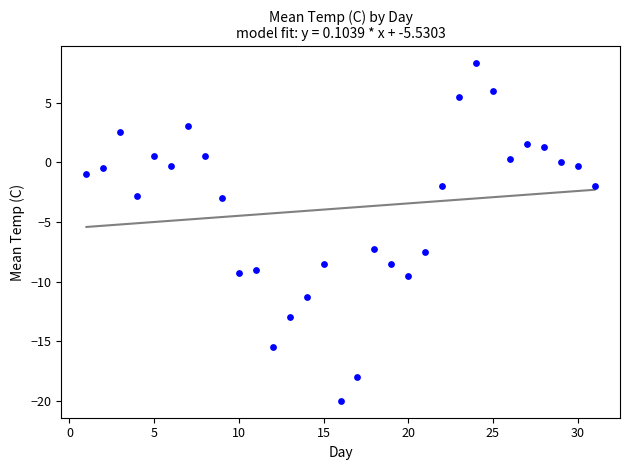

What is the range of Y values (max minus min)?

28.3